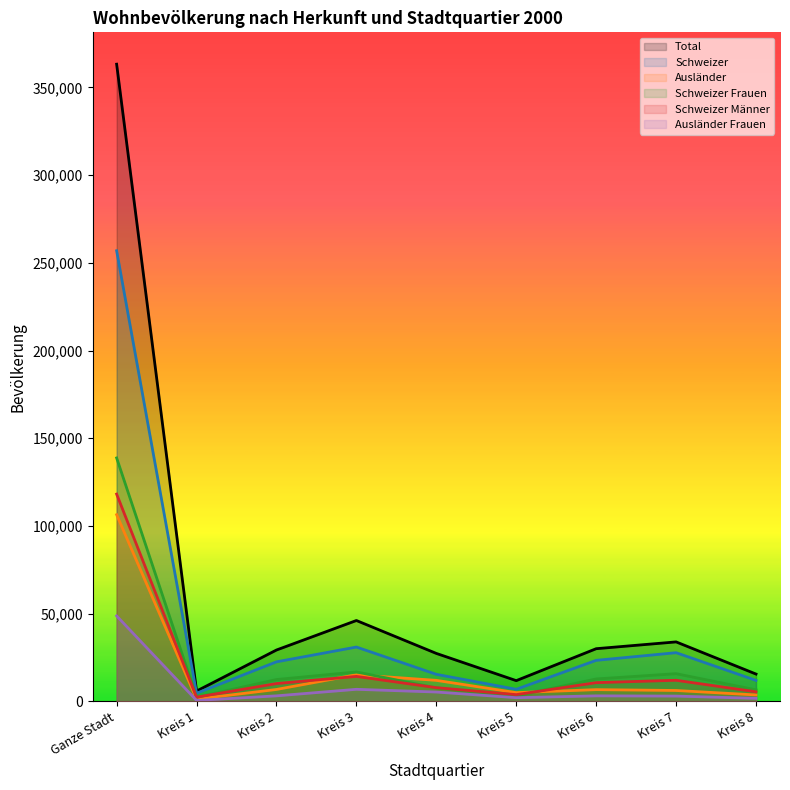

List the series in order of their peak value, lowest first.

Ausländer Frauen, Ausländer, Schweizer Männer, Schweizer Frauen, Schweizer, Total